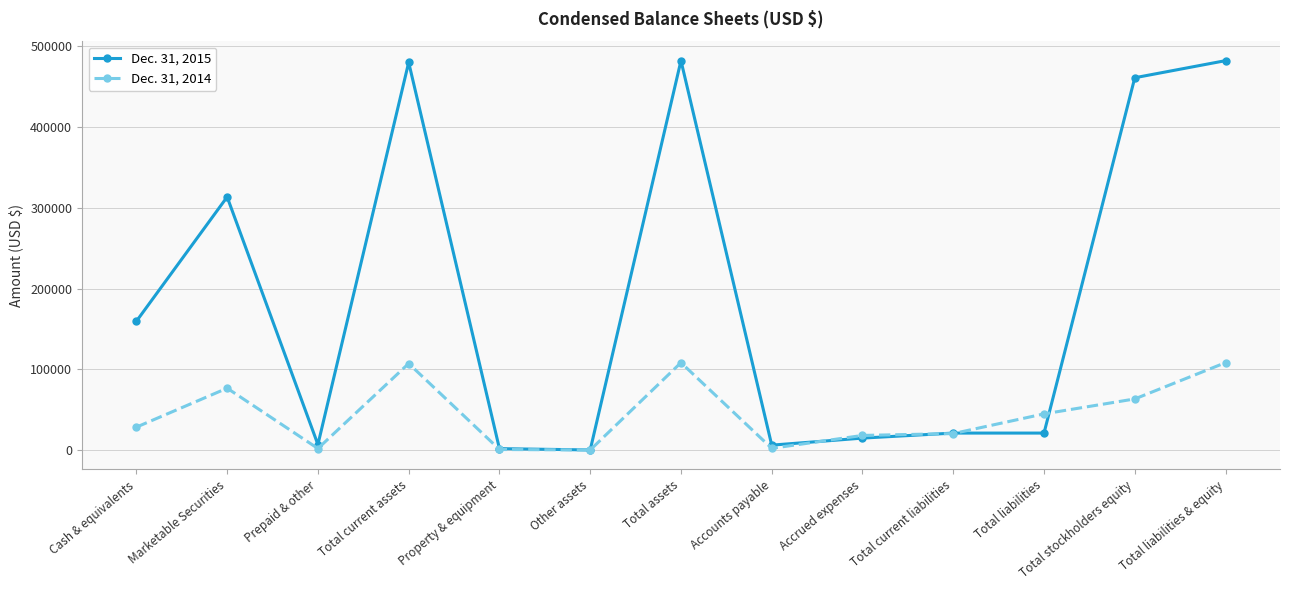

What is the minimum value shown in the chart?

242